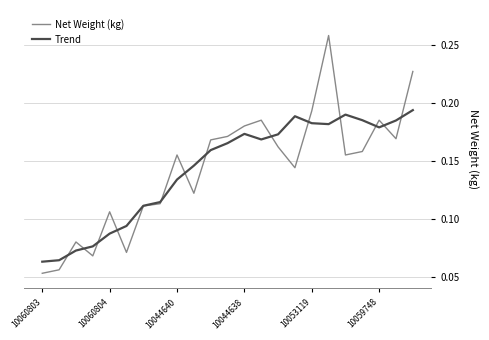

List the series in order of their peak value, highest first.

Net Weight (kg), Trend